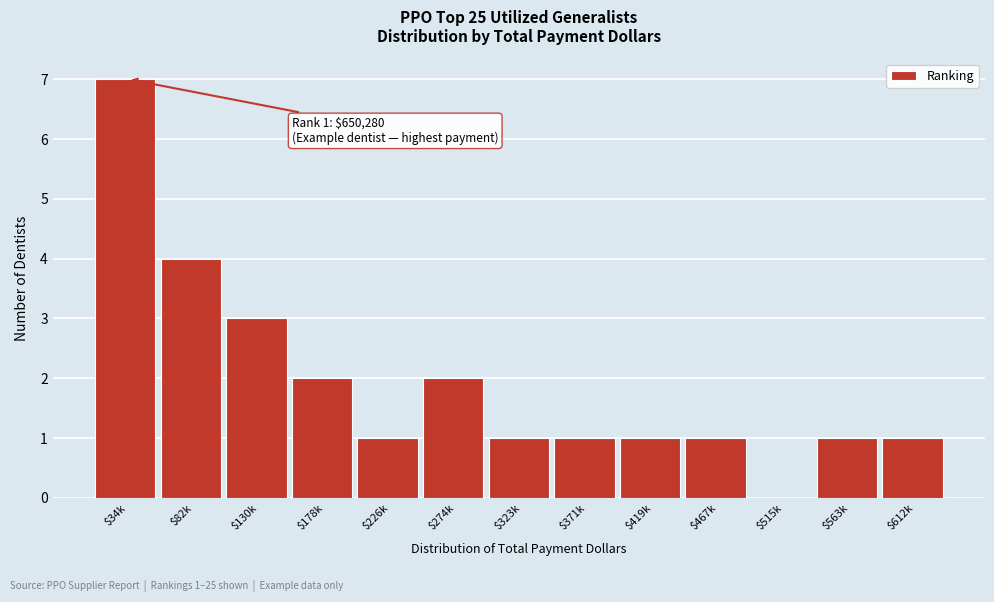

Is it true that the value at $82k is 4?

True